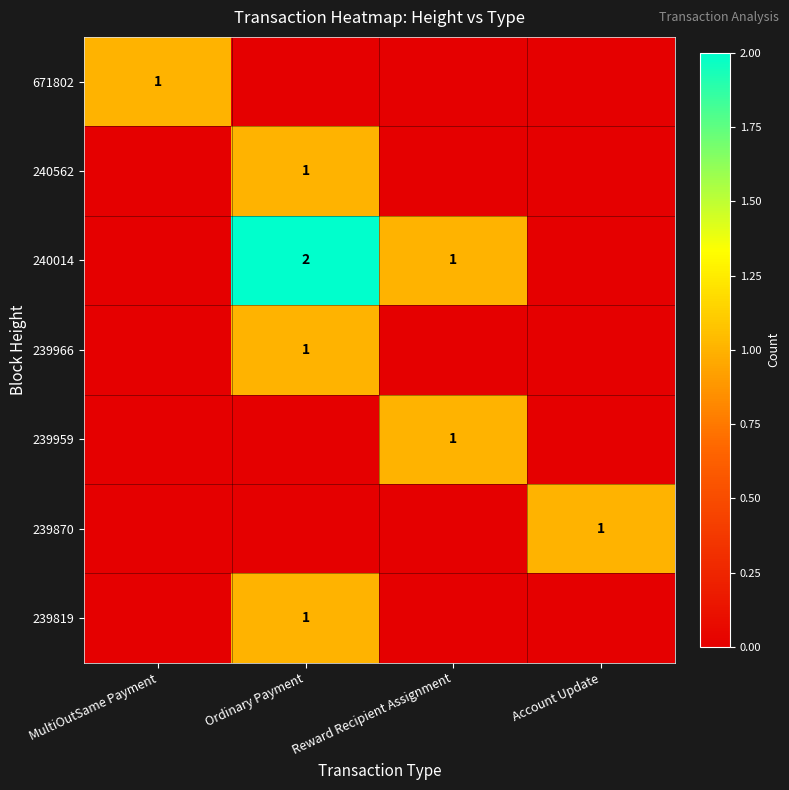

Is it true that 240014 equals 0 at Reward Recipient Assignment?

False